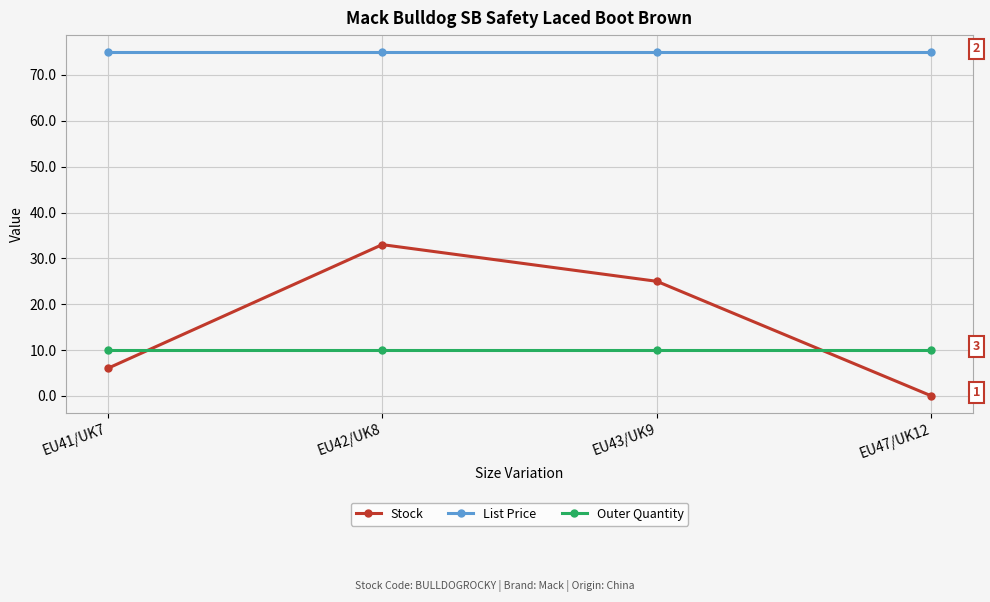

Is the value of Outer Quantity at EU47/UK12 greater than the value of Stock at EU42/UK8?

No